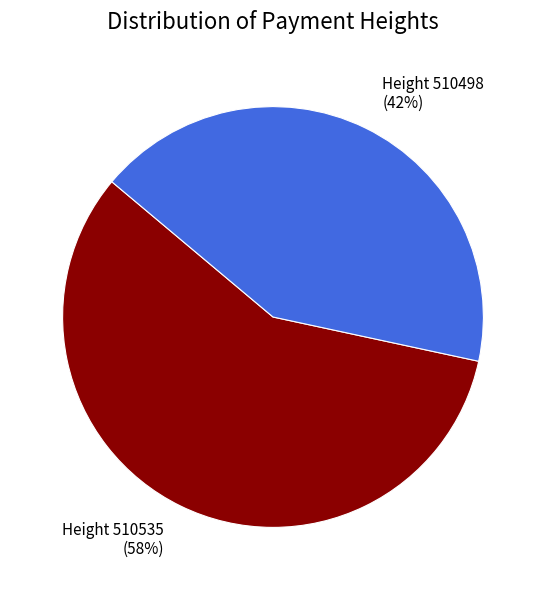

How many slices are in this pie chart?

2